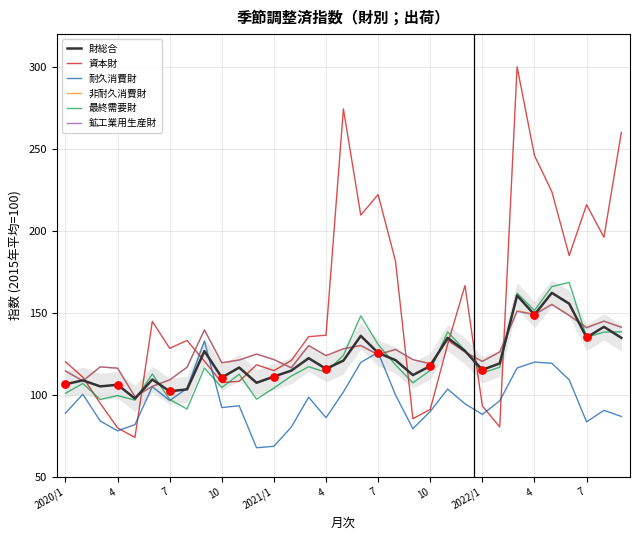

Which series has the largest range (max minus min)?

資本財